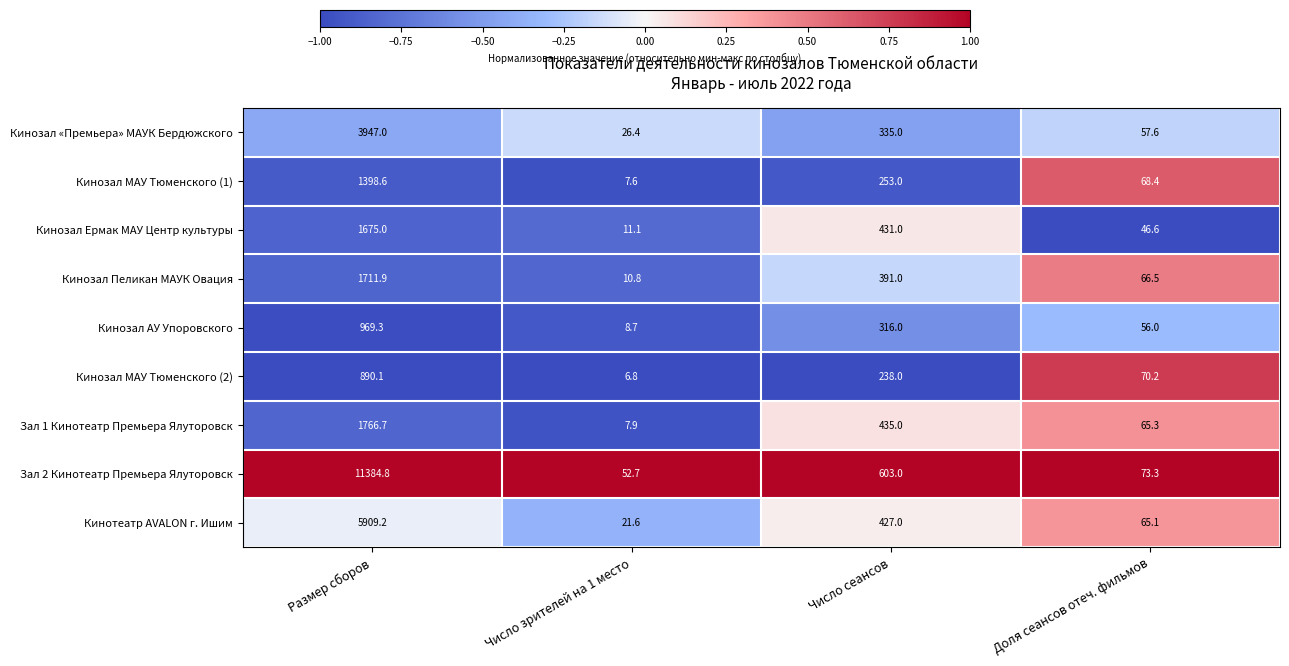

The Кинозал Ермак МАУ Центр культуры series shows 1675.0 at Размер сборов. True or false?

True